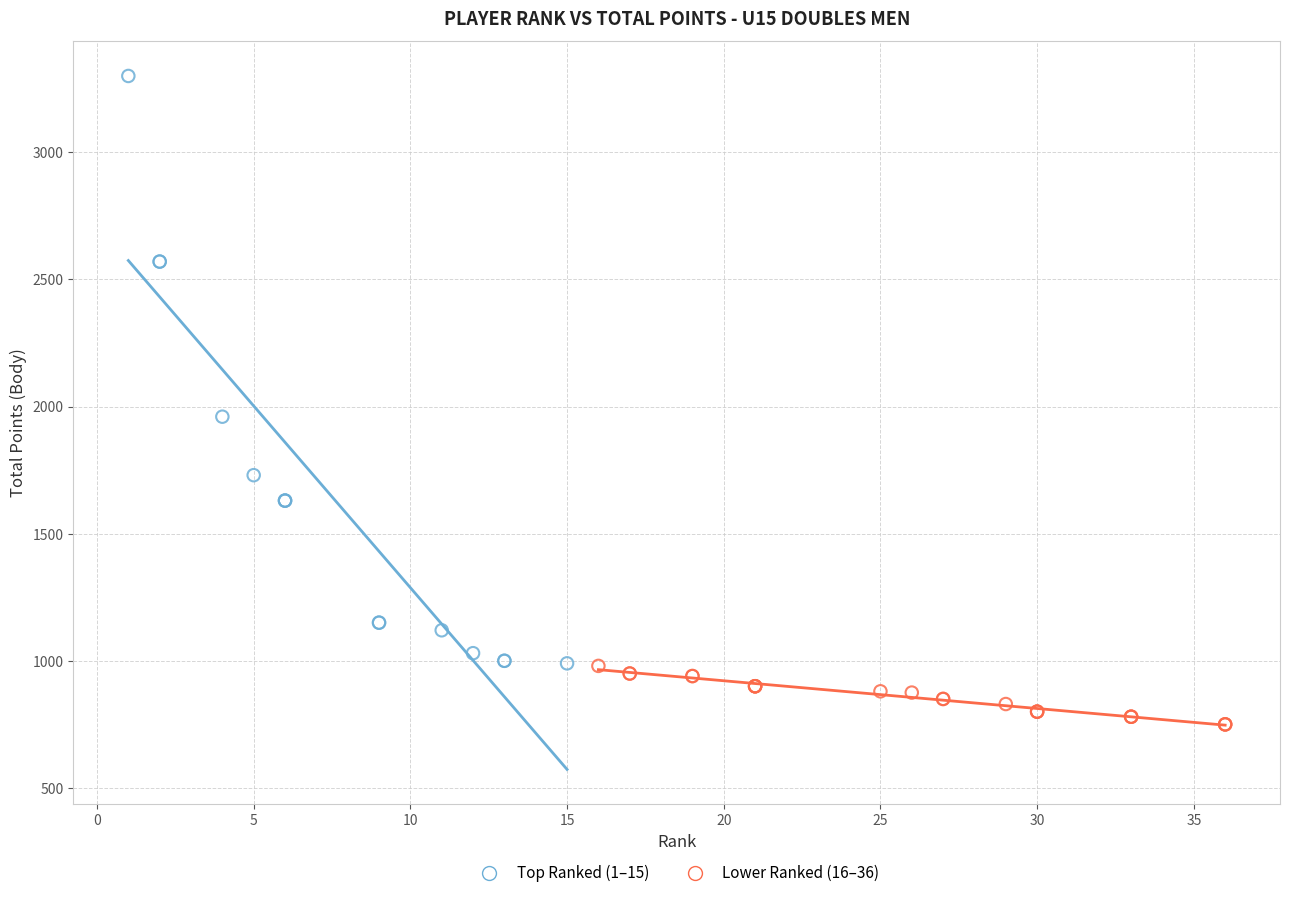

Which series contains the lowest Y value?

Lower Ranked (16–36)